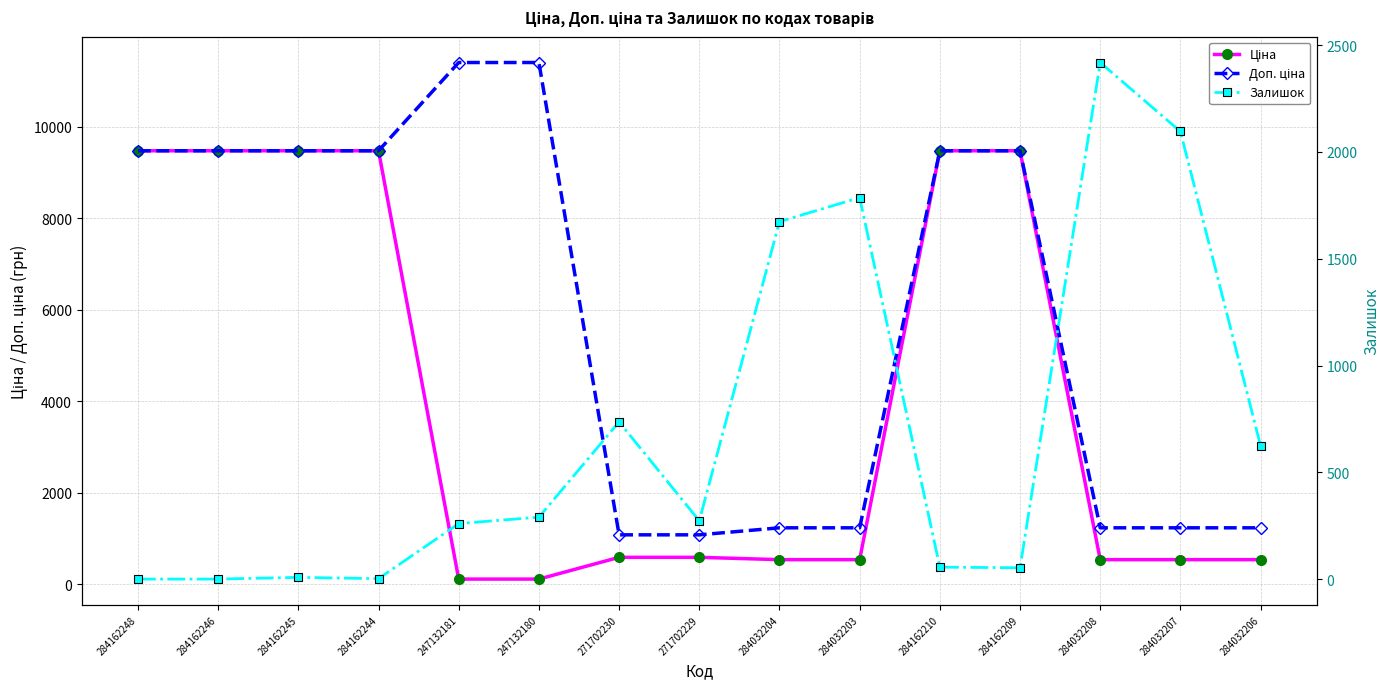

How many times do Залишок and Ціна cross each other?

5